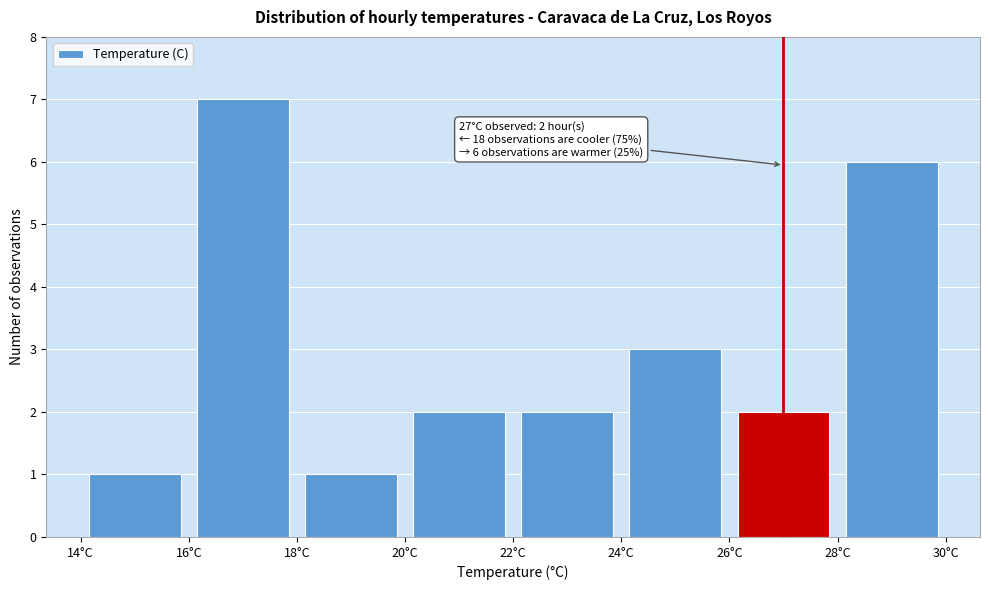

Over which range of the x-axis is the bar tallest?

16 to 18